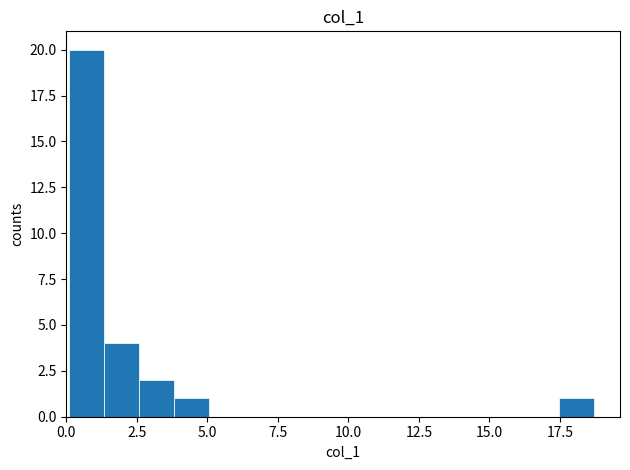

Read against the x-axis, roughly where is the centre of the tallest bar?

0.5